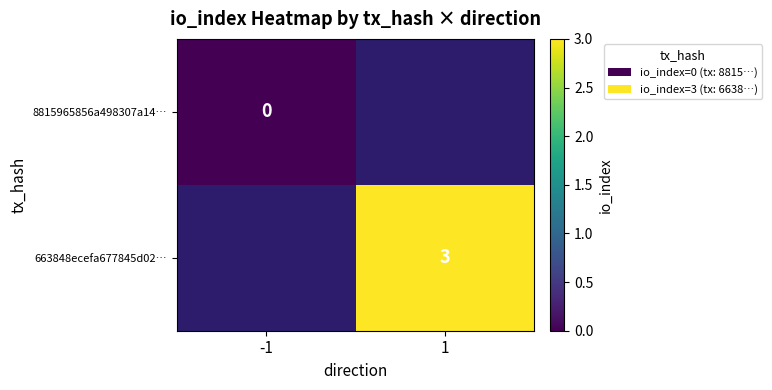

Is it true that 663848ecefa677845d02… equals 3 at 1?

True